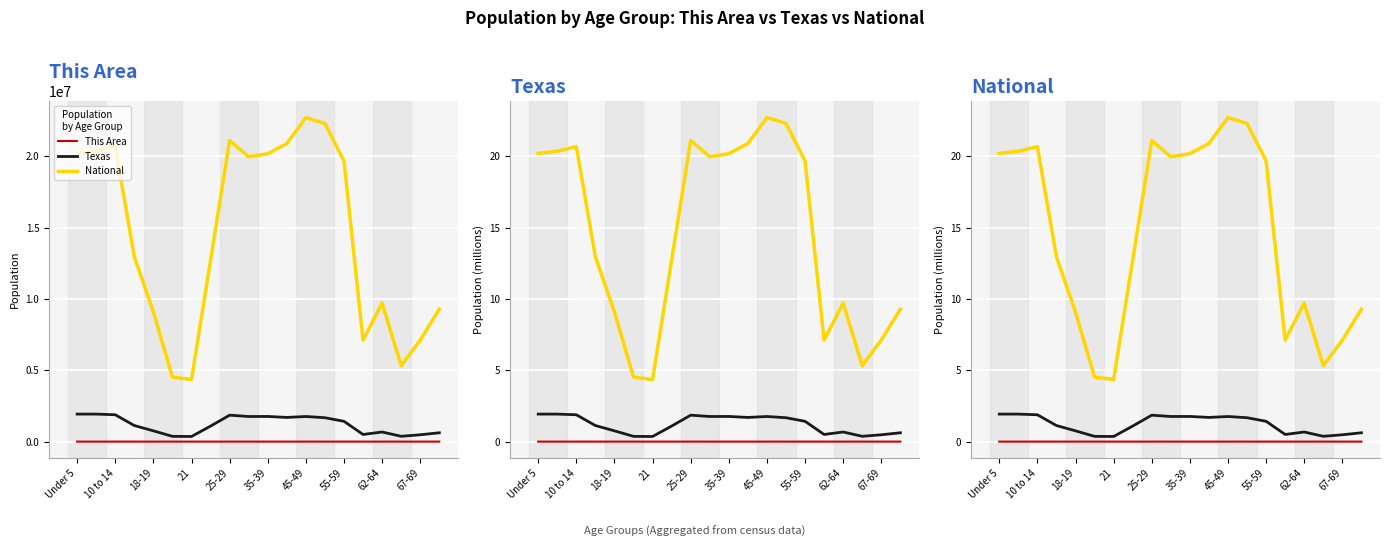

At 21, list the series in order from largest to smallest.

National, Texas, This Area